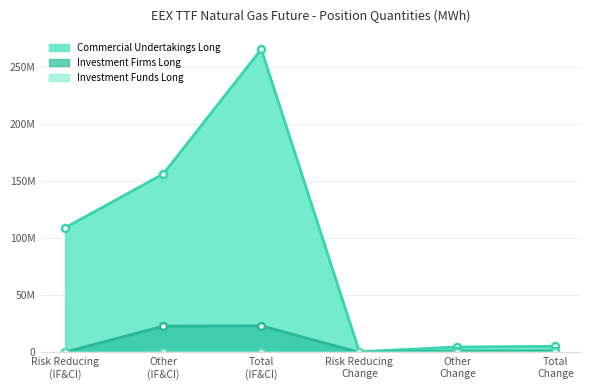

Reading left to right, extract all data points from this chart.

Commercial Undertakings Long: 109165504	156249914	265415418	614086	4793742	5407828
Investment Firms Long: 324143	23049709	23373852	54780	1283975	1338755
Investment Funds Long: 0	177420	177420	0	1545	1545